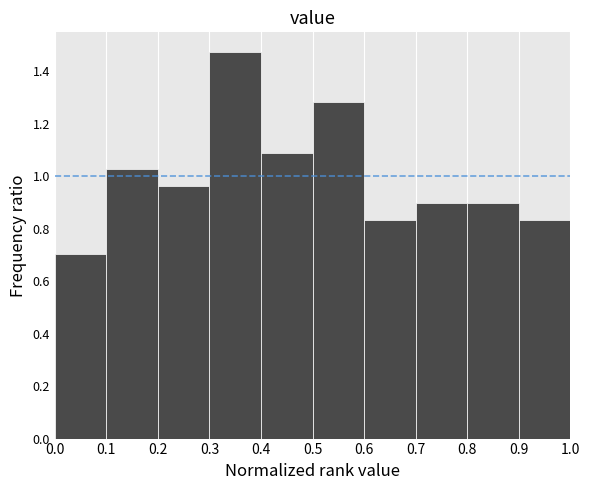

Which range on the x-axis has the tallest bar?

0.3 to 0.4